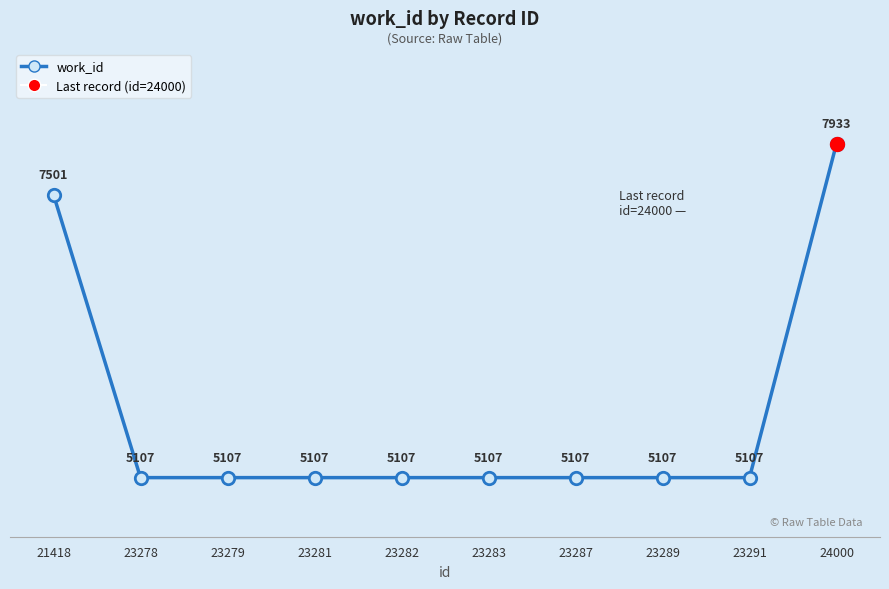

What is the change in value from 23281 to 24000?

+2826